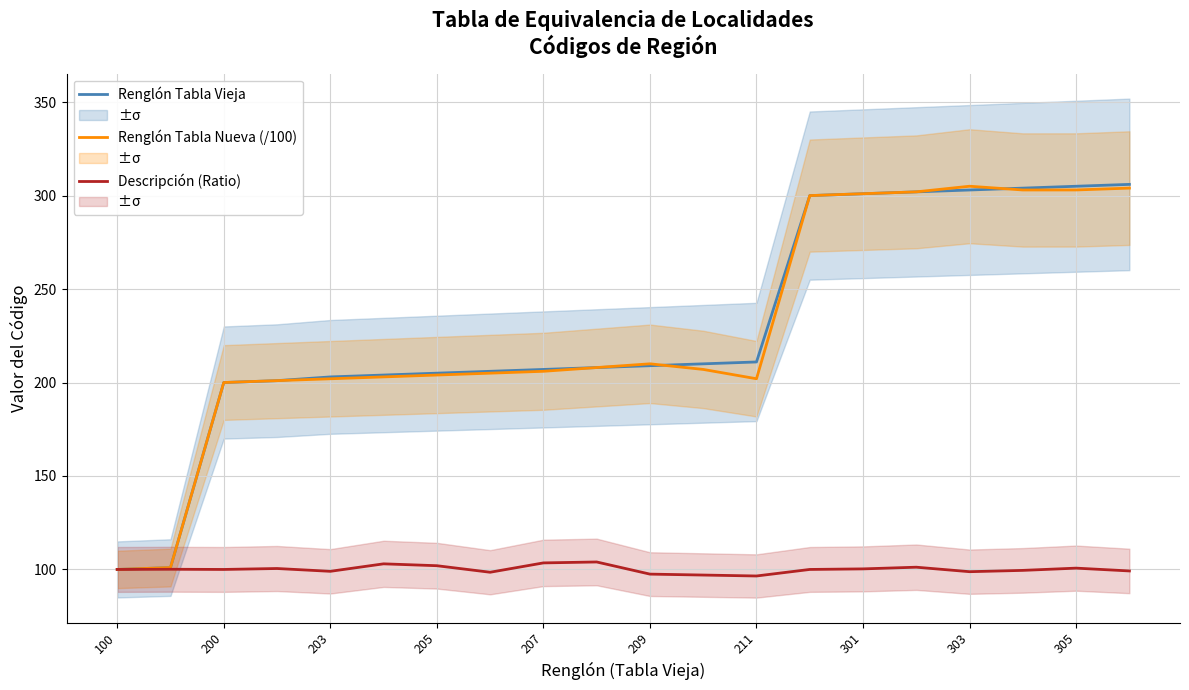

True or false: Descripción (Ratio) has a value of 100.7 at 305.

True